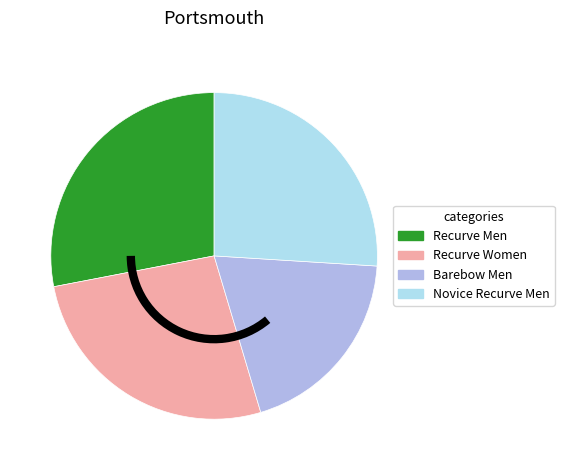

How many segments does this pie chart have?

4